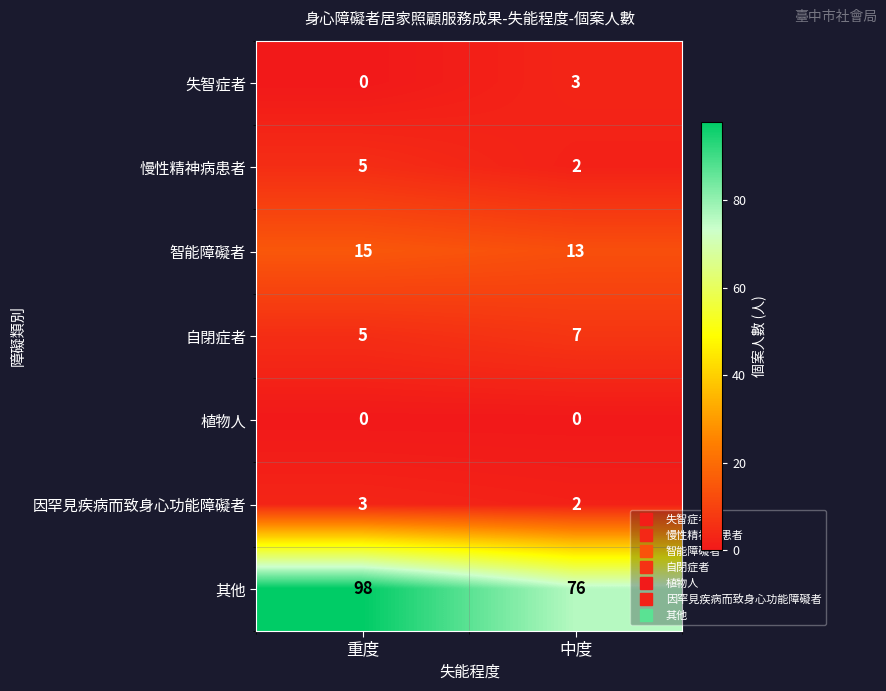

What is the sum of the 慢性精神病患者 values at 中度 and 重度?

7